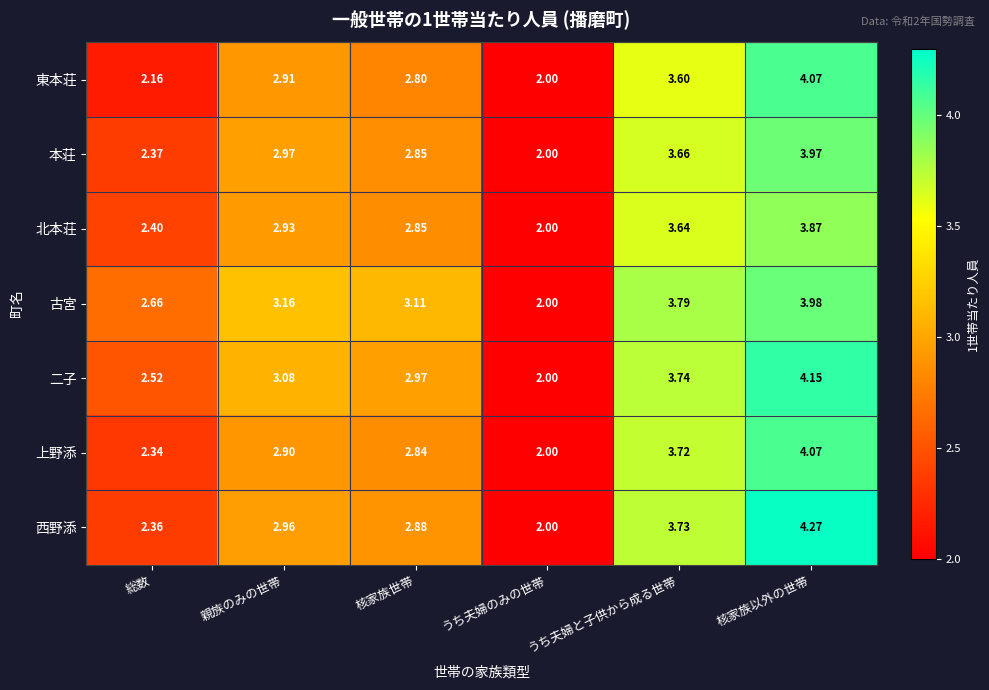

Rank the categories by 北本荘 value from highest to lowest.

核家族以外の世帯, うち夫婦と子供から成る世帯, 親族のみの世帯, 核家族世帯, 総数, うち夫婦のみの世帯